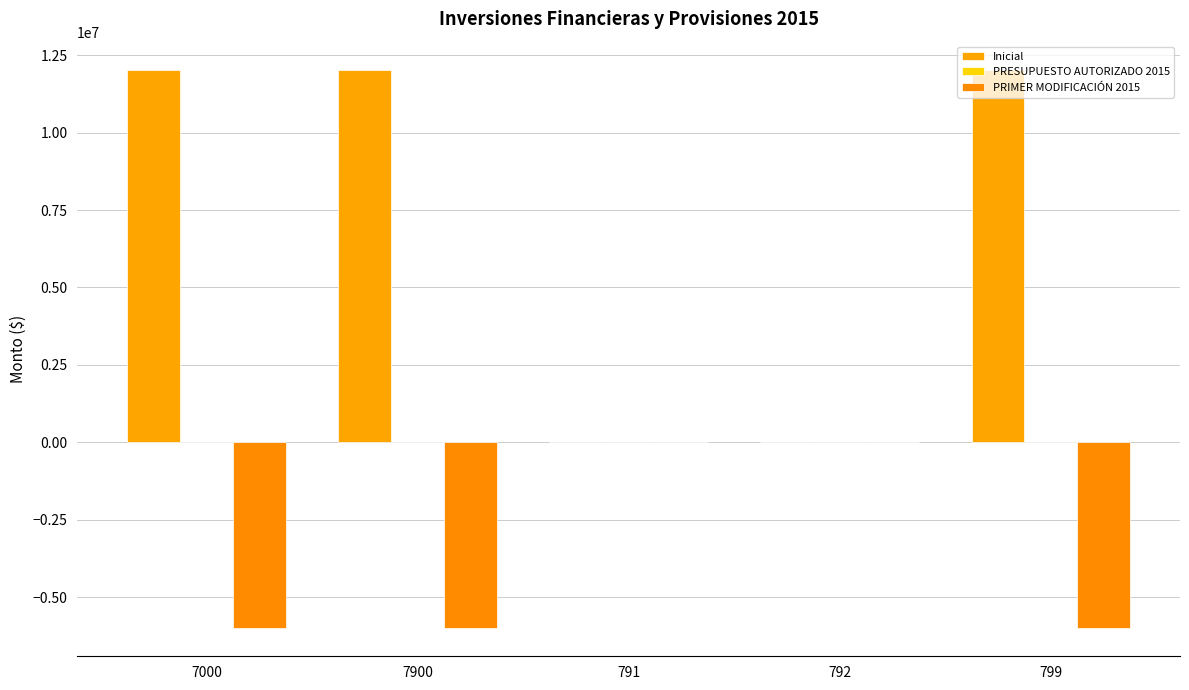

Reading right to left, transcribe all the data shown in this chart.

Inicial: 12030821.0	0.0	0.0	12030820.8	12030820.8
PRESUPUESTO AUTORIZADO 2015: 0.0	0.0	0.0	0.0	0.0
PRIMER MODIFICACIÓN 2015: -6000000.0	0.0	0.0	-6000000.0	-6000000.0